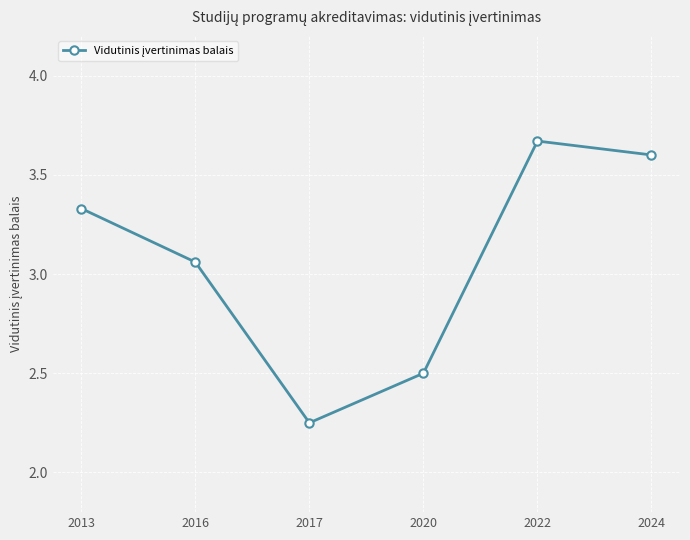

What is the approximate value at 2020?

2.5